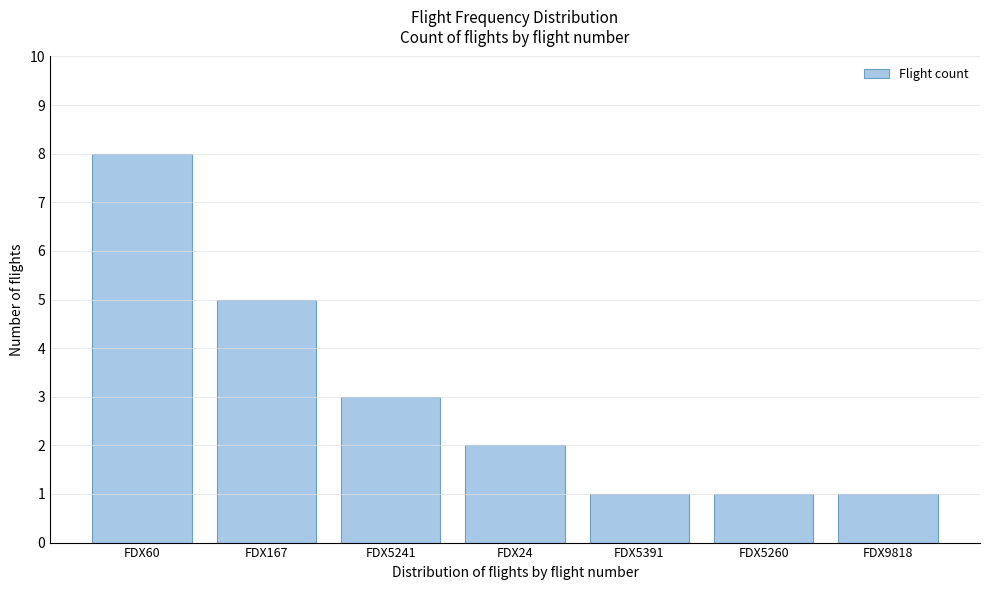

Reading right to left, what are all the values shown in this chart?

FDX9818=1	FDX5260=1	FDX5391=1	FDX24=2	FDX5241=3	FDX167=5	FDX60=8